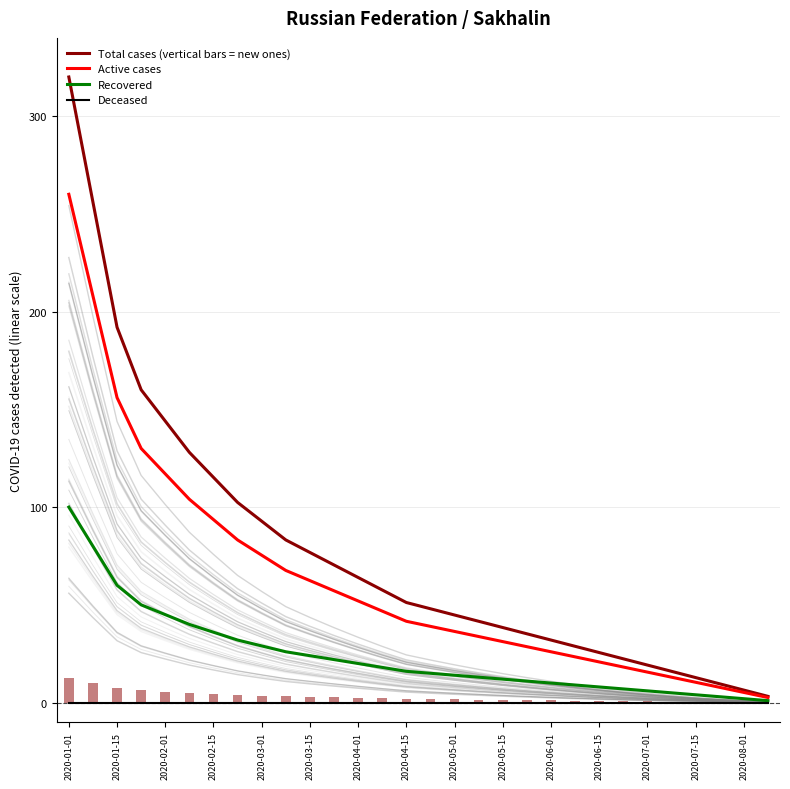

Count the number of categories in the chart.

30